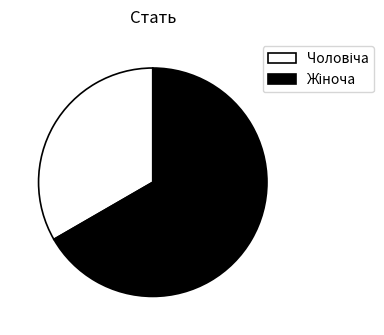

Is there a majority slice in this chart?

Yes